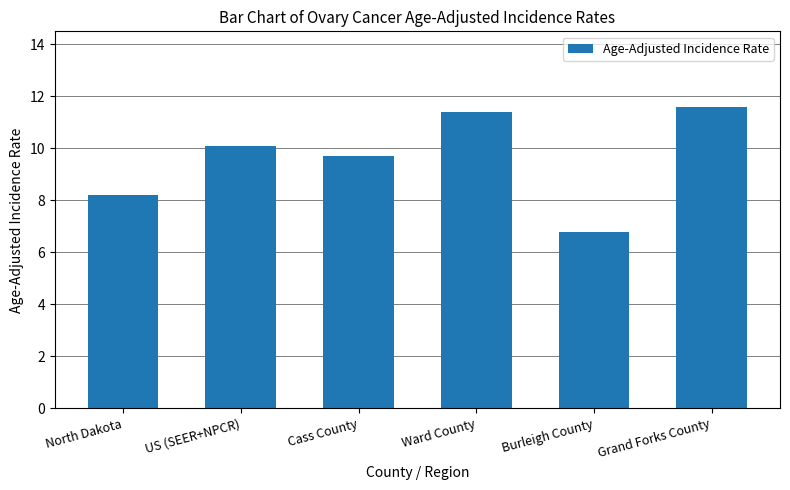

Does the chart contain any negative values?

No